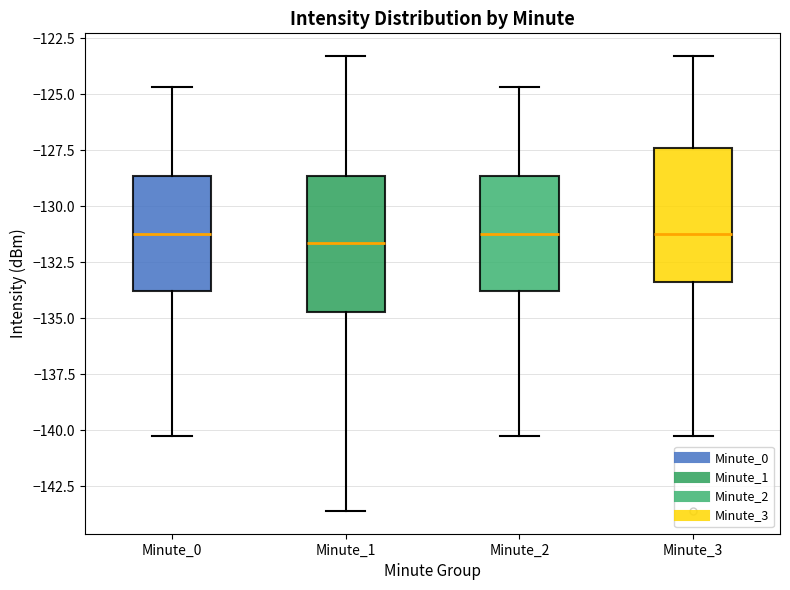

Reading left to right, transcribe this box plot: for each box, give where its median line is, the range the box spans, and where its two whiskers end, as read against the y-axis. The values are not printed on the chart, so give them approximately, as read against the axis.

Minute_0: median -131.0, box -134.0 to -128.5, whiskers -140.0 to -124.5
Minute_1: median -131.5, box -134.5 to -128.5, whiskers -143.5 to -123.5
Minute_2: median -131.0, box -134.0 to -128.5, whiskers -140.0 to -124.5
Minute_3: median -131.0, box -133.5 to -127.5, whiskers -140.0 to -123.5